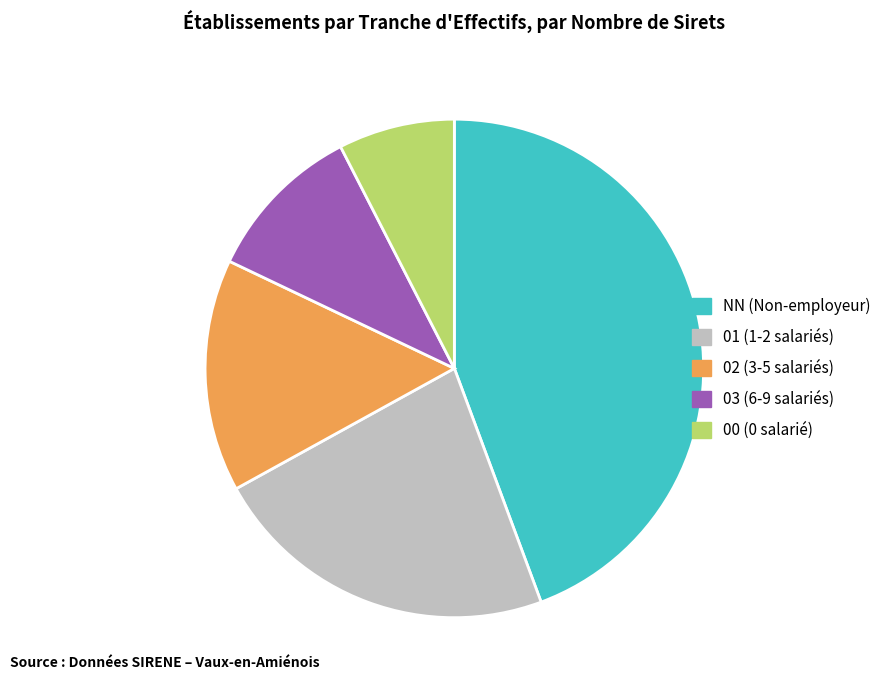

Do 00 and 02 together represent more than half of the pie?

No